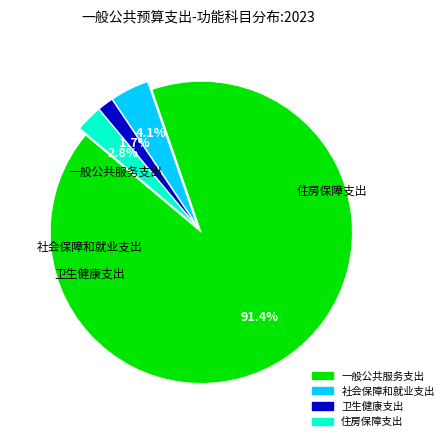

How many slices are in this pie chart?

4